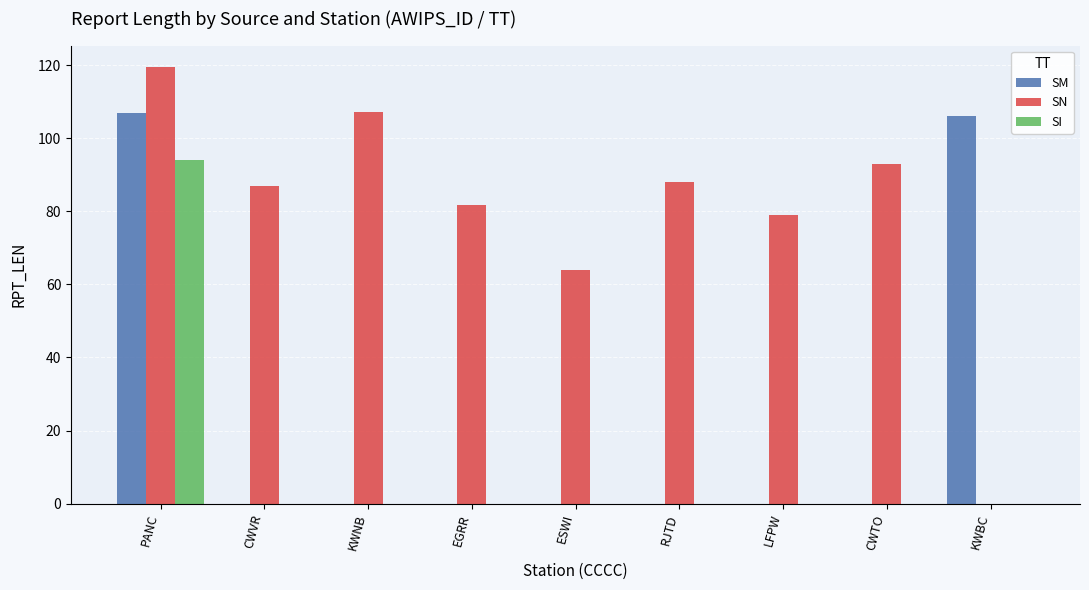

Count the number of categories in the chart.

9